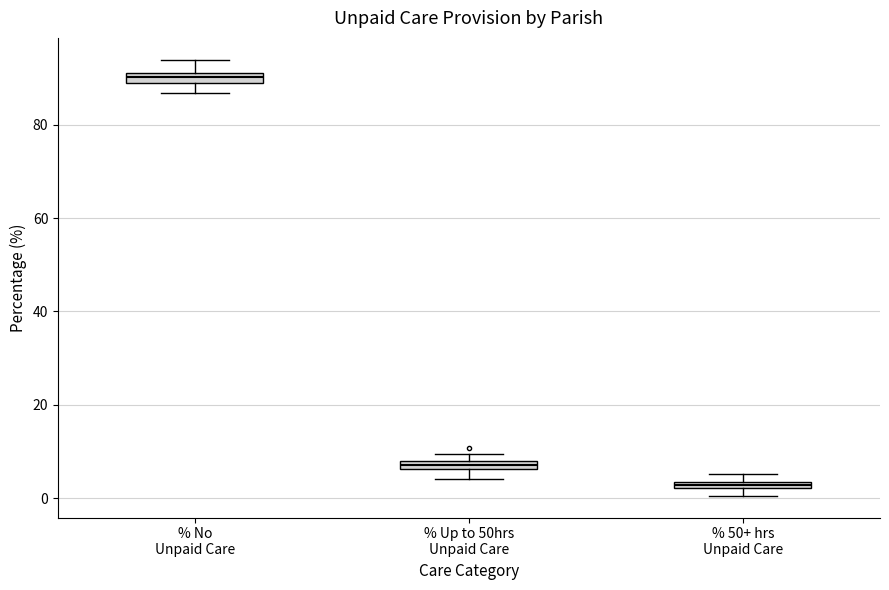

Which box's median line is the highest?

% No Unpaid Care